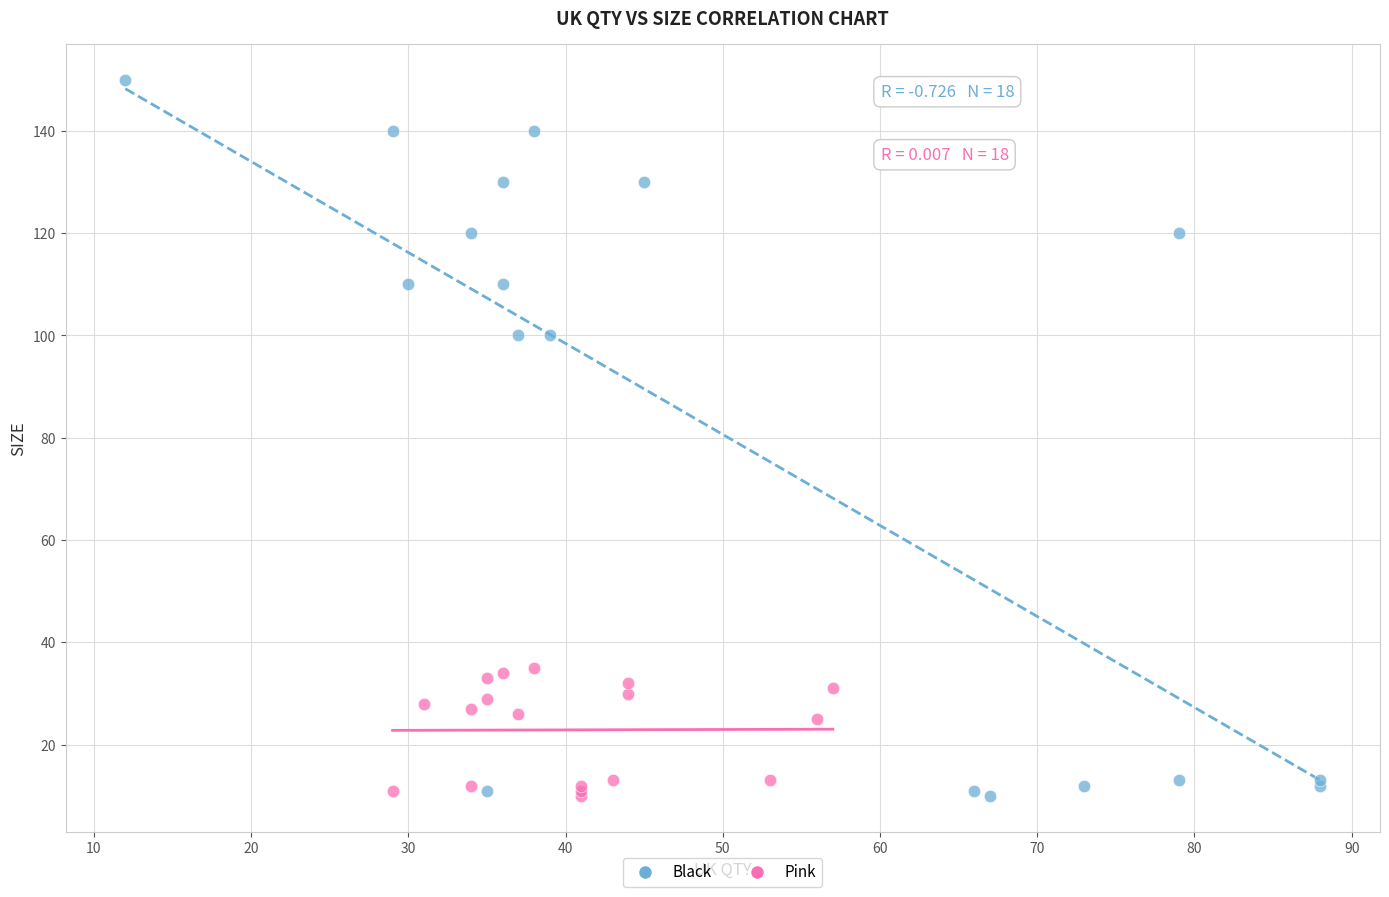

Which series has the largest Y range (max minus min)?

Black